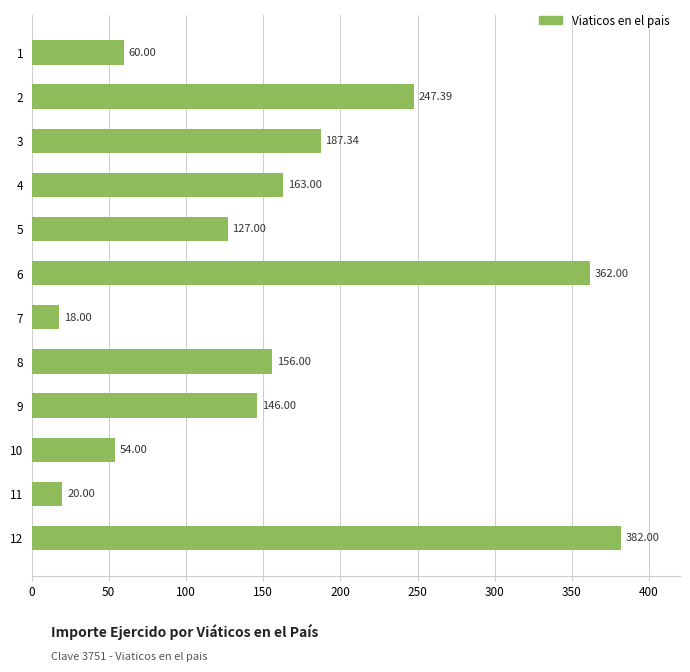

What is the change in value from 6 to 7?

-344.0